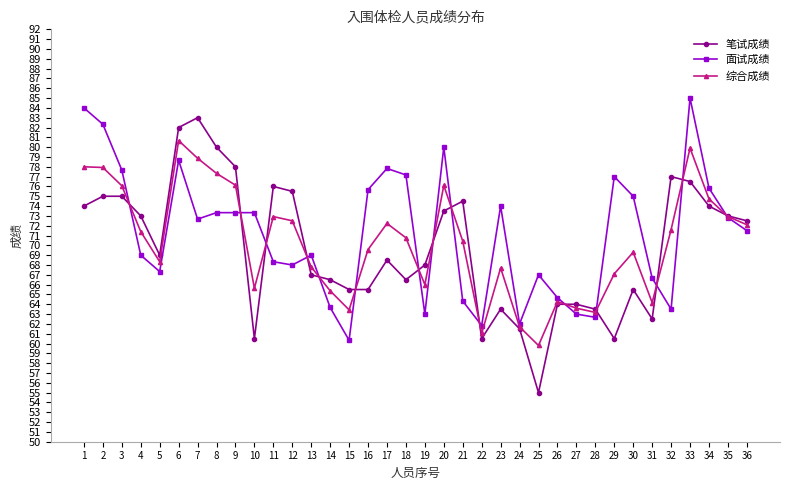

Which category has the lowest value in the 笔试成绩 series?

25